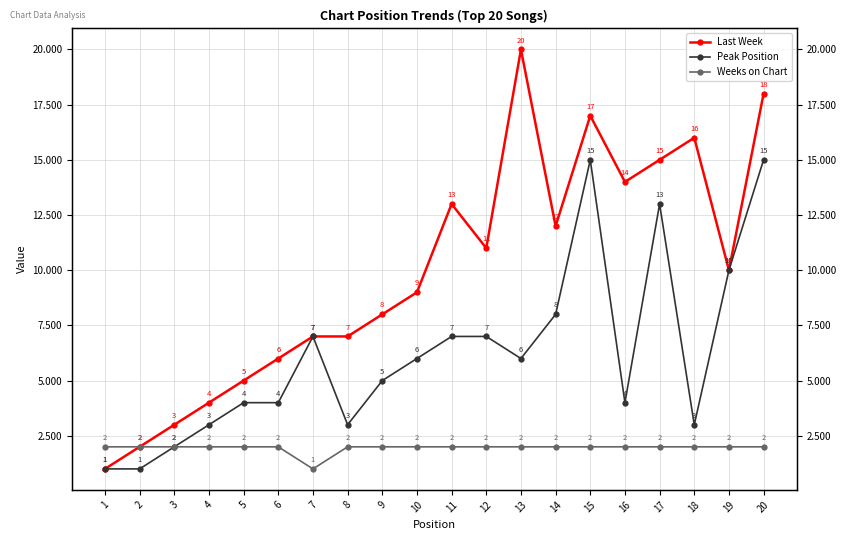

Which series has the largest range (max minus min)?

Last Week